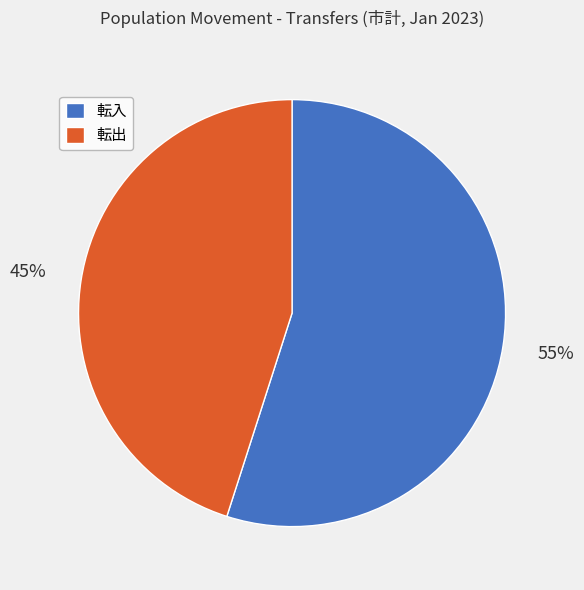

Which slice is the largest?

転入